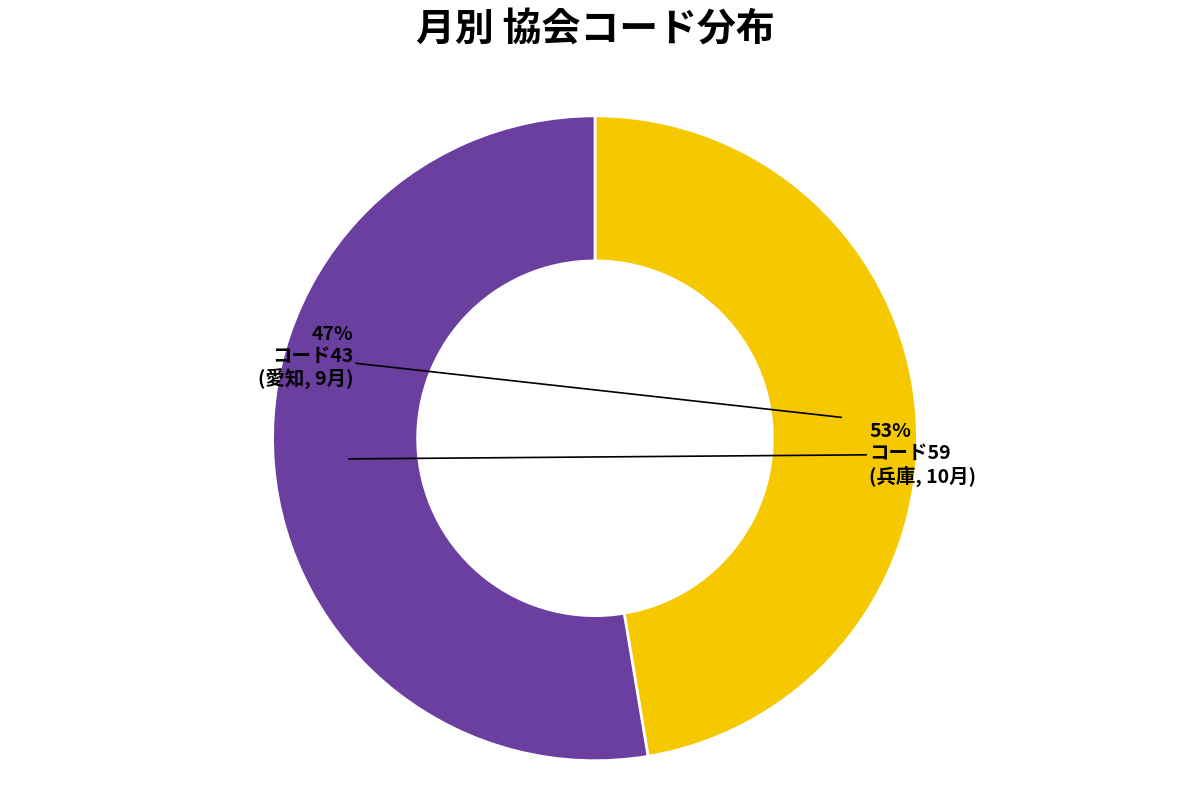

Is there any slice that represents more than half of the pie?

Yes